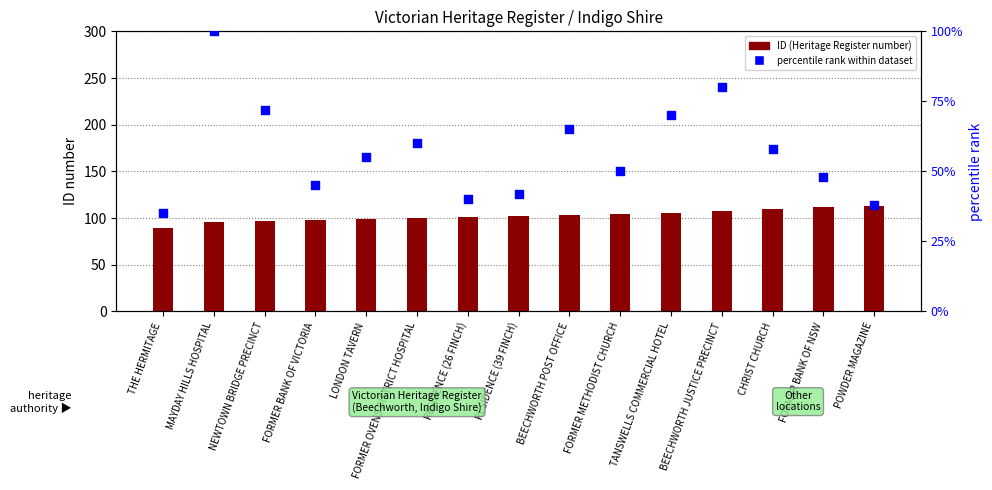

Which series has the largest total across all categories?

ID (Heritage Register number)